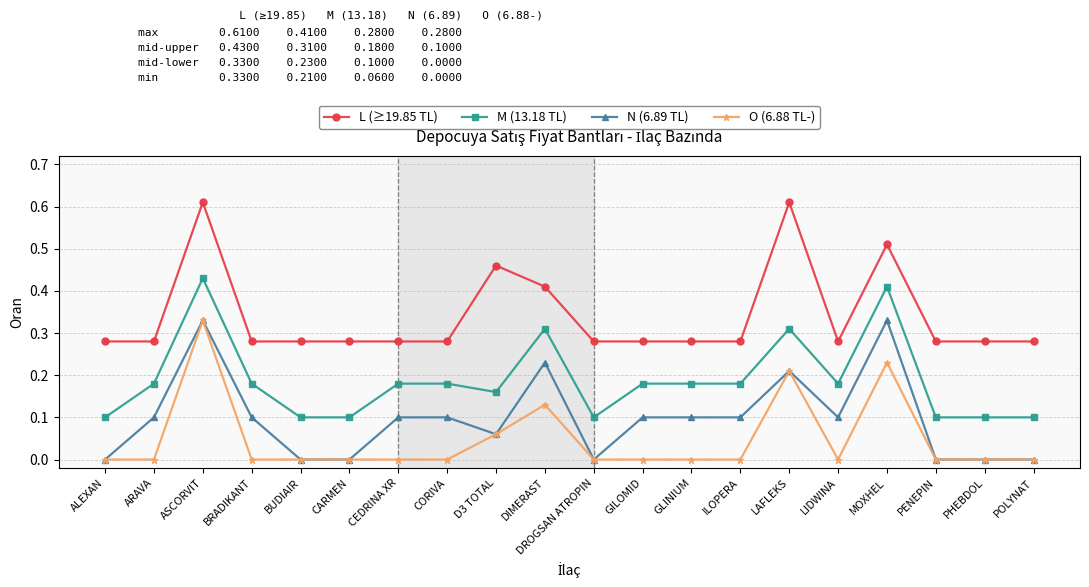

True or false: M (13.18 TL) and N (6.89 TL) intersect in this chart.

False